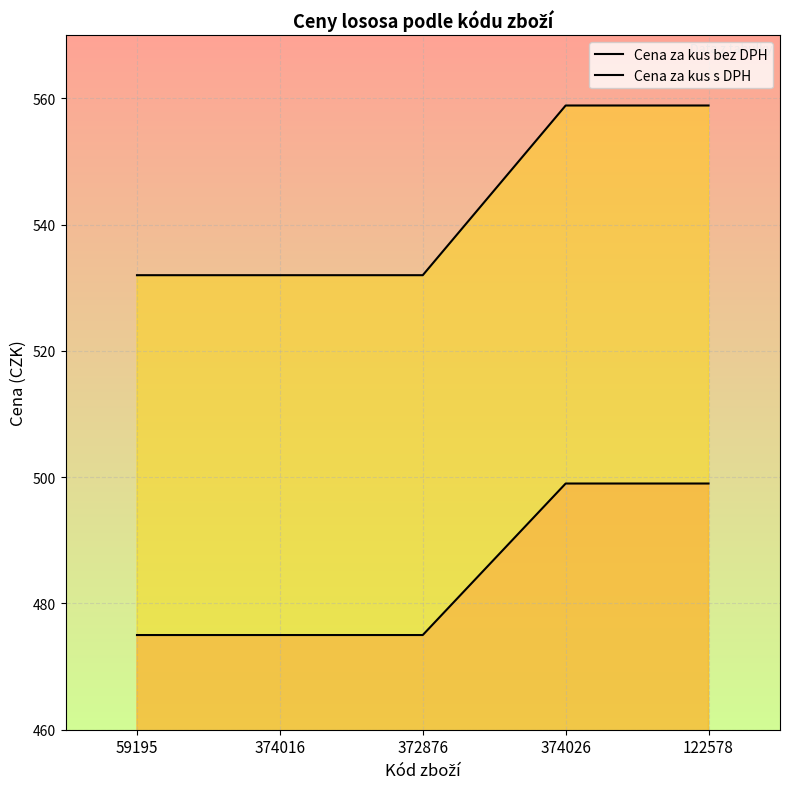

At which category is the sum across all series the highest?

374026